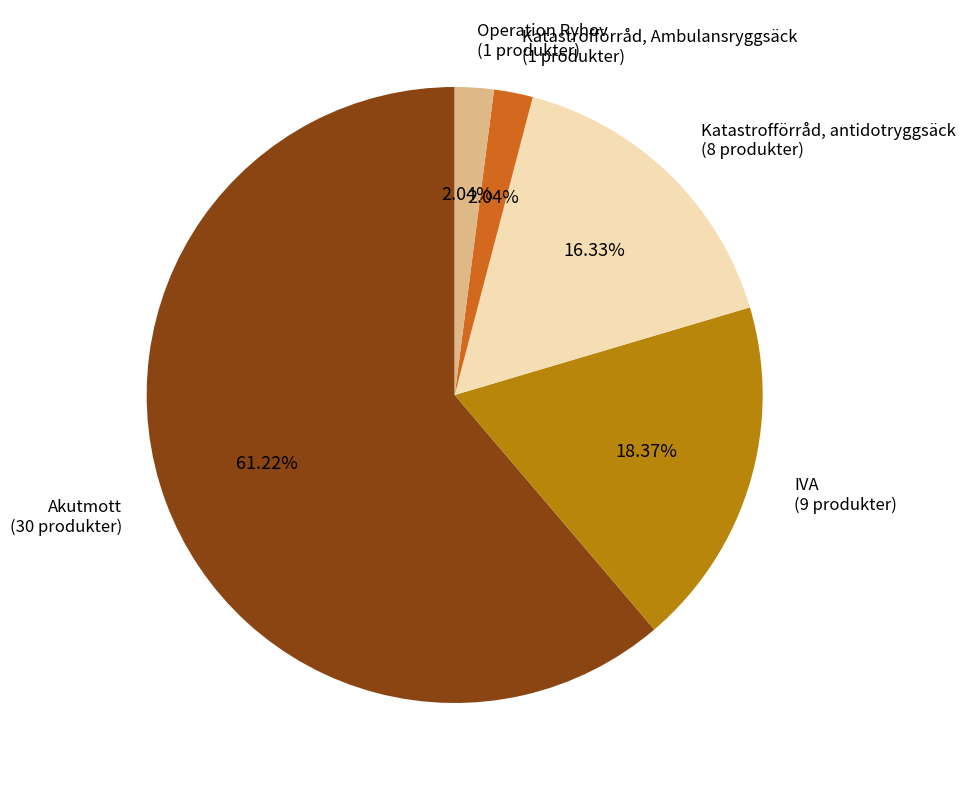

Is there any slice that represents more than half of the pie?

Yes